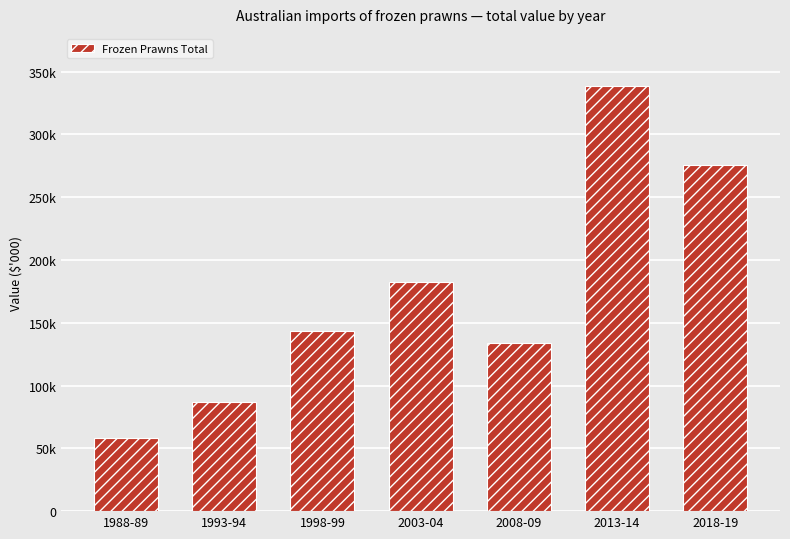

Rank the categories by value from highest to lowest.

2013-14, 2018-19, 2003-04, 1998-99, 2008-09, 1993-94, 1988-89